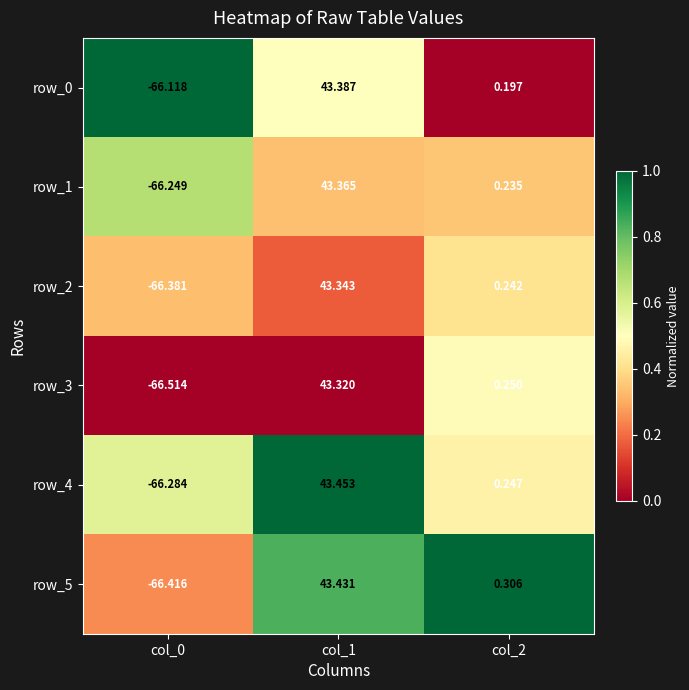

At which label does row_3 reach its minimum?

col_0